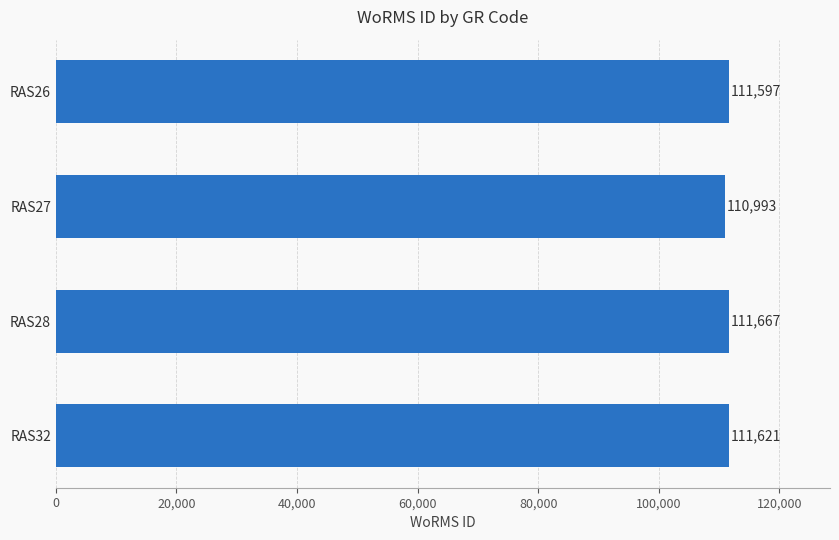

How many data points does each series have?

4